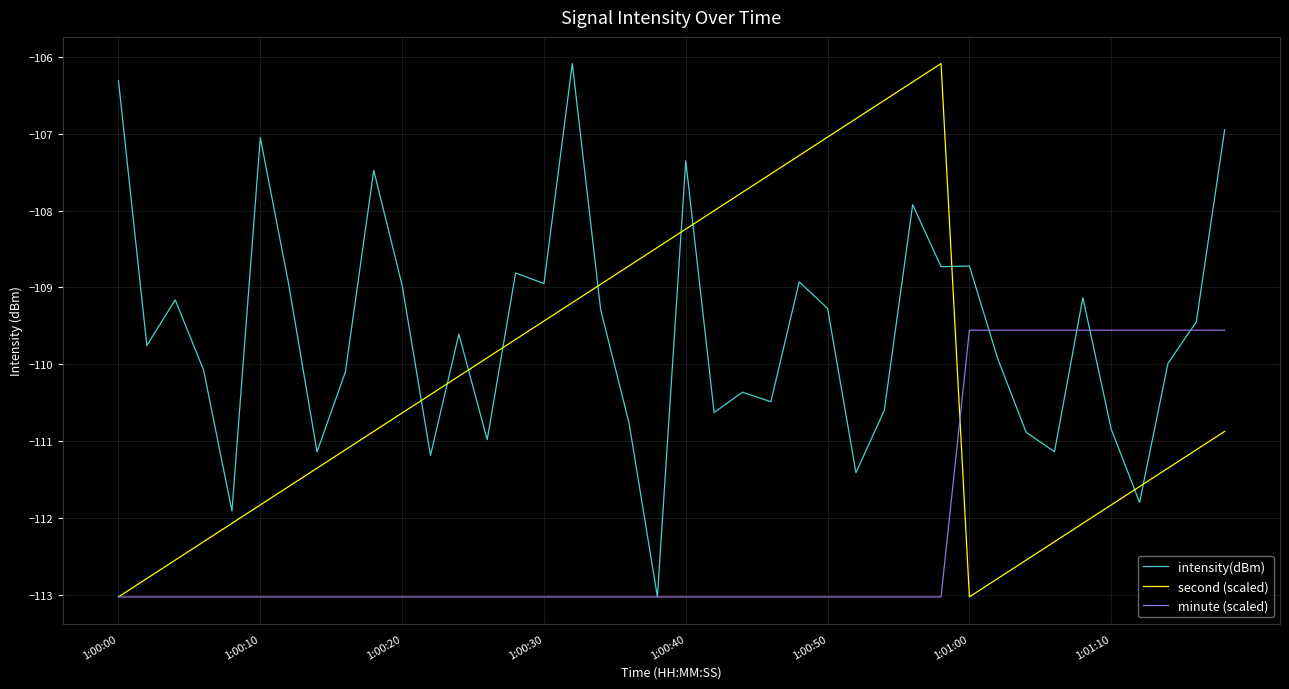

What is the maximum value for intensity(dBm)?

-106.1